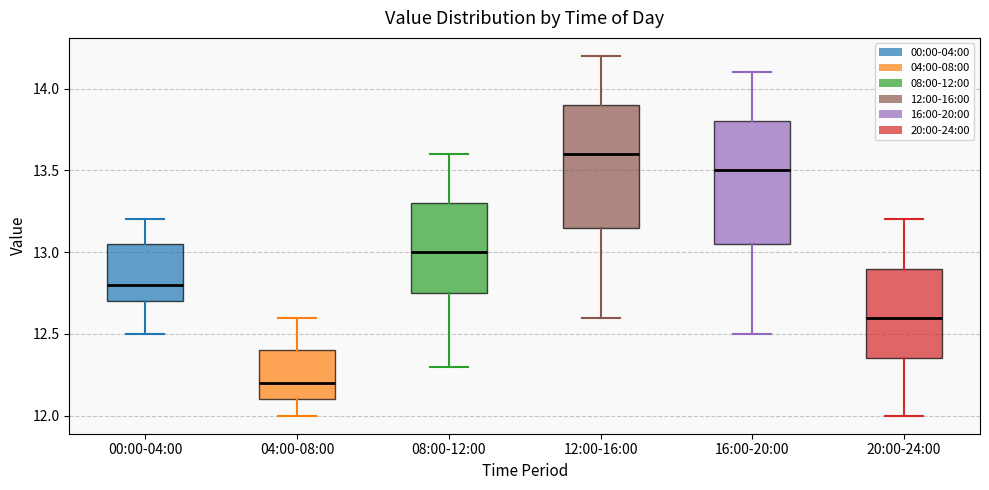

Where does the median line of the box for 08:00-12:00 sit on the y-axis? The values are not printed on the chart, so give them approximately, as read against the axis.

13.00